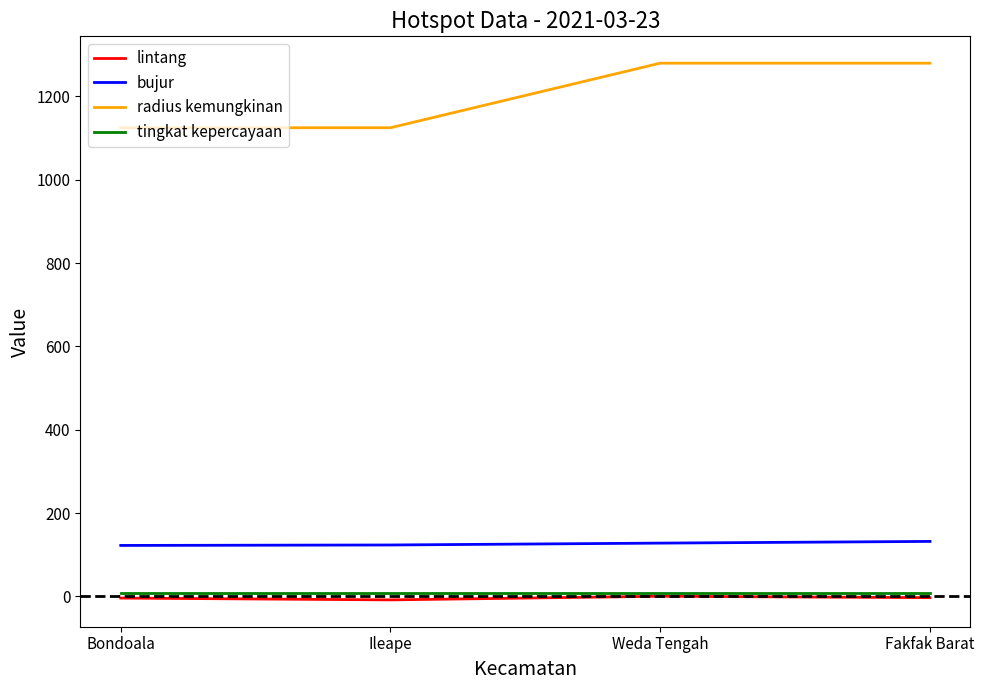

What is the minimum value shown in the chart?

-8.3